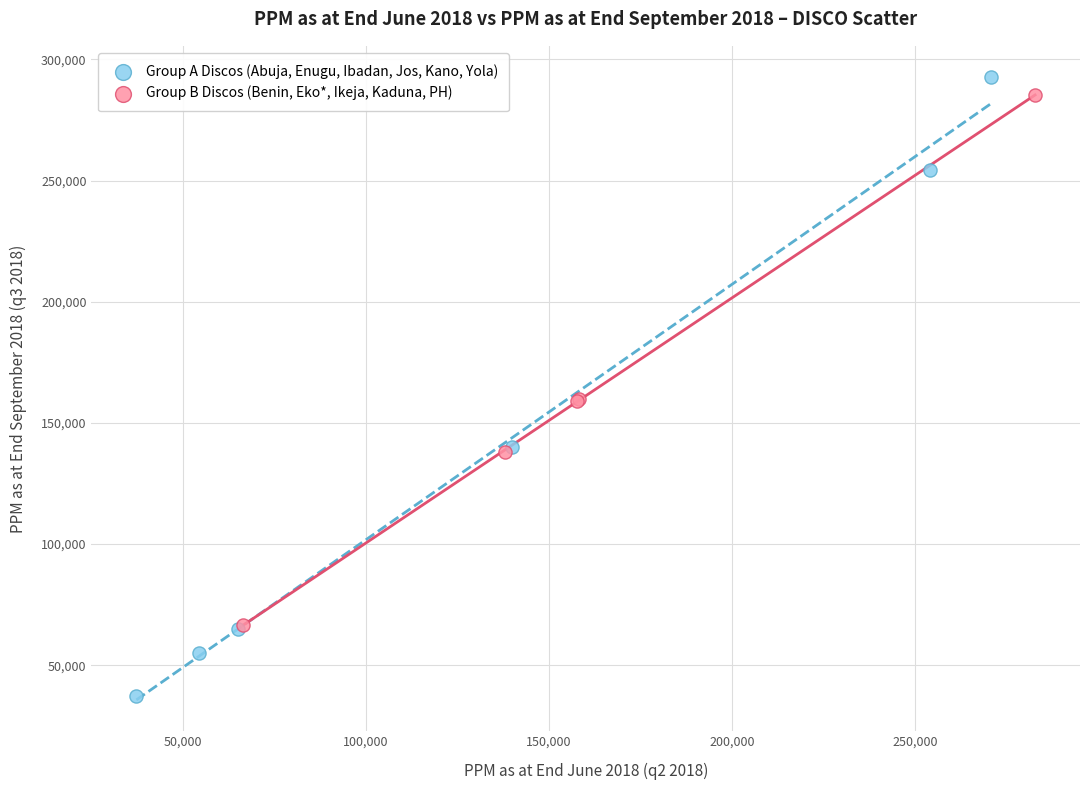

Which series has the widest spread of Y values?

Group A Discos (Abuja, Enugu, Ibadan, Jos, Kano, Yola)